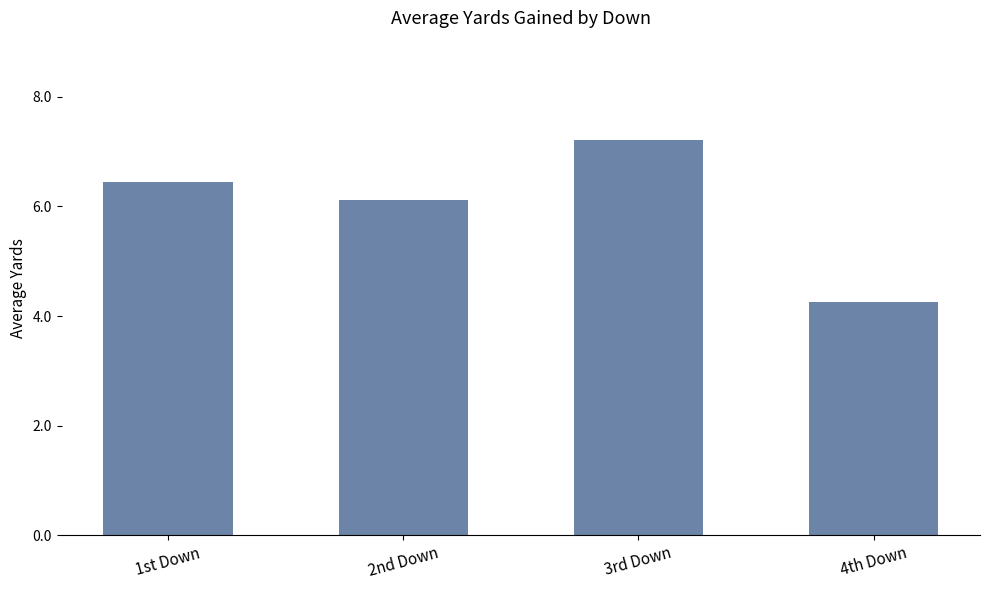

Which category has the highest value across all series?

3rd Down